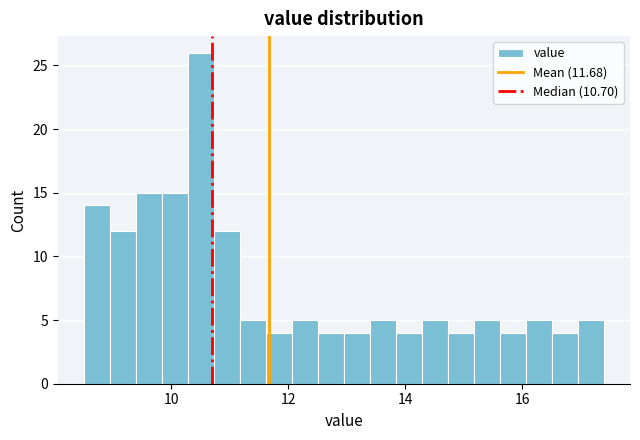

Read against the x-axis, roughly where is the centre of the tallest bar?

10.6